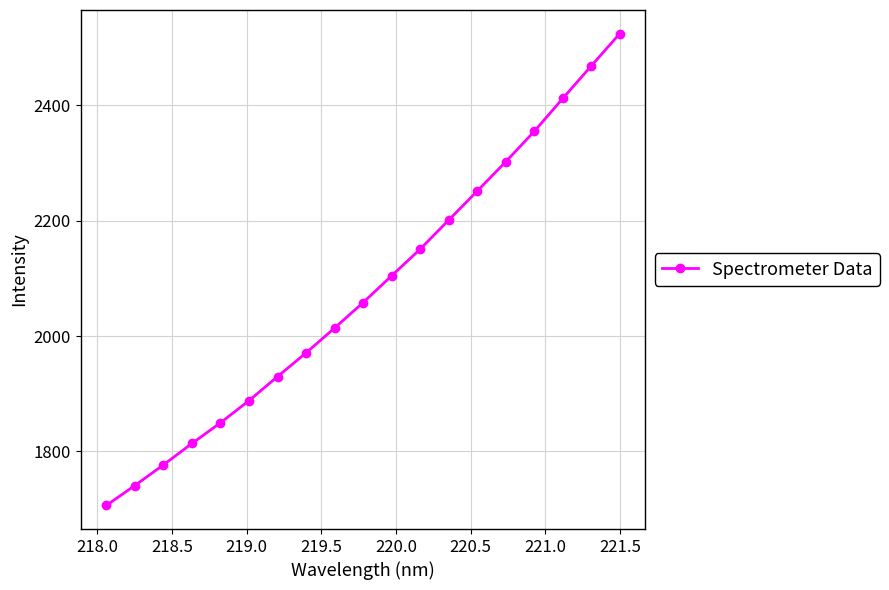

What is the average value?

2079.9